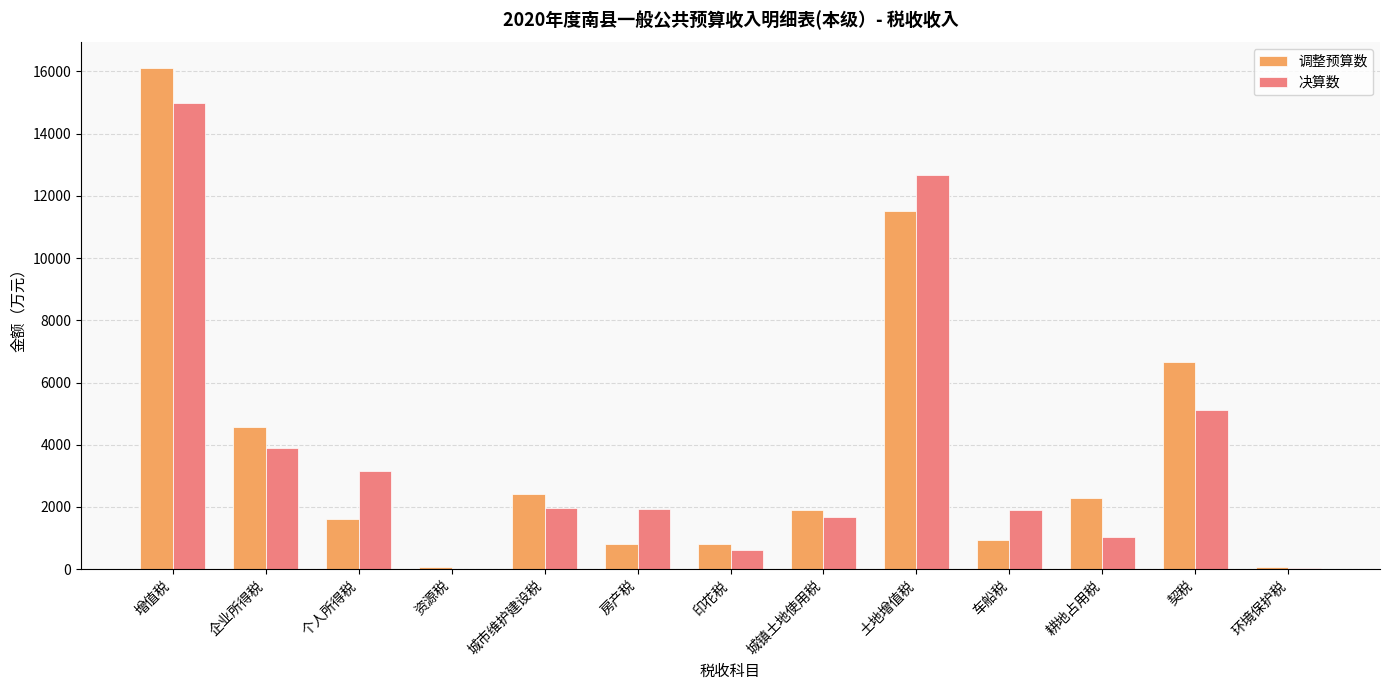

Where does the 决算数 series first go above 1927?

增值税